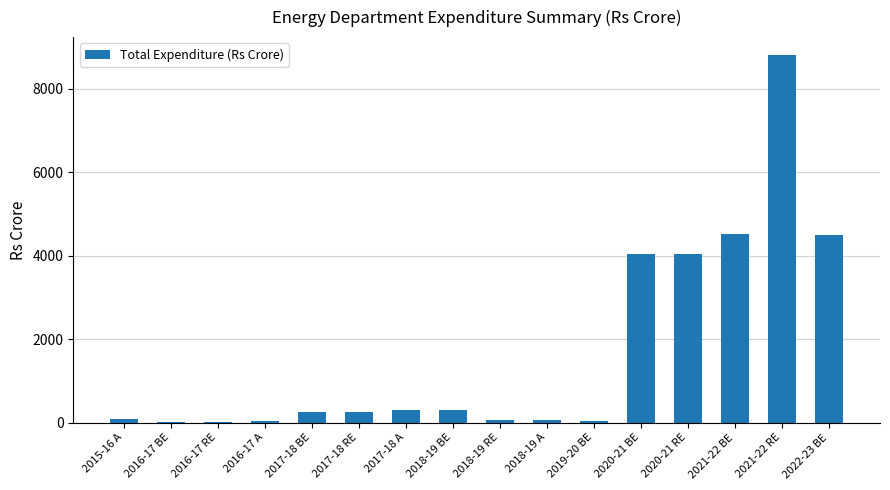

The value at 2016-17 BE is 8.2. True or false?

True